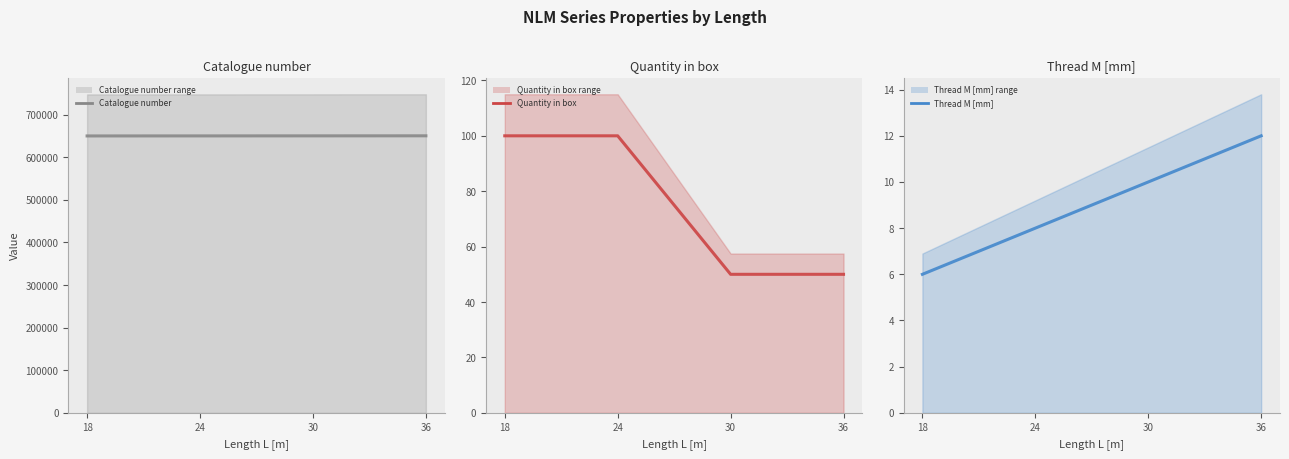

Reading right to left, what are all the values shown in this chart?

Catalogue number: 650403	650303	650203	650103
Quantity in box: 50	50	100	100
Thread M [mm]: 12	10	8	6